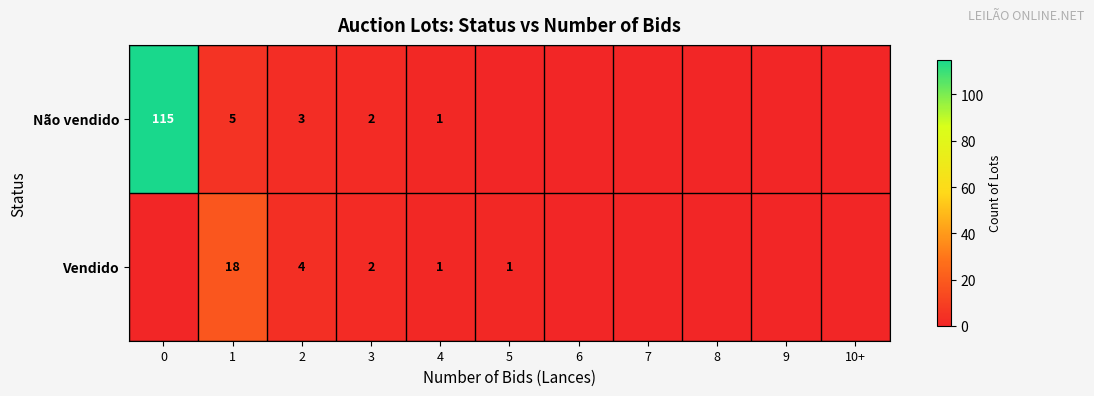

Is it true that Vendido equals 2 at 5?

False